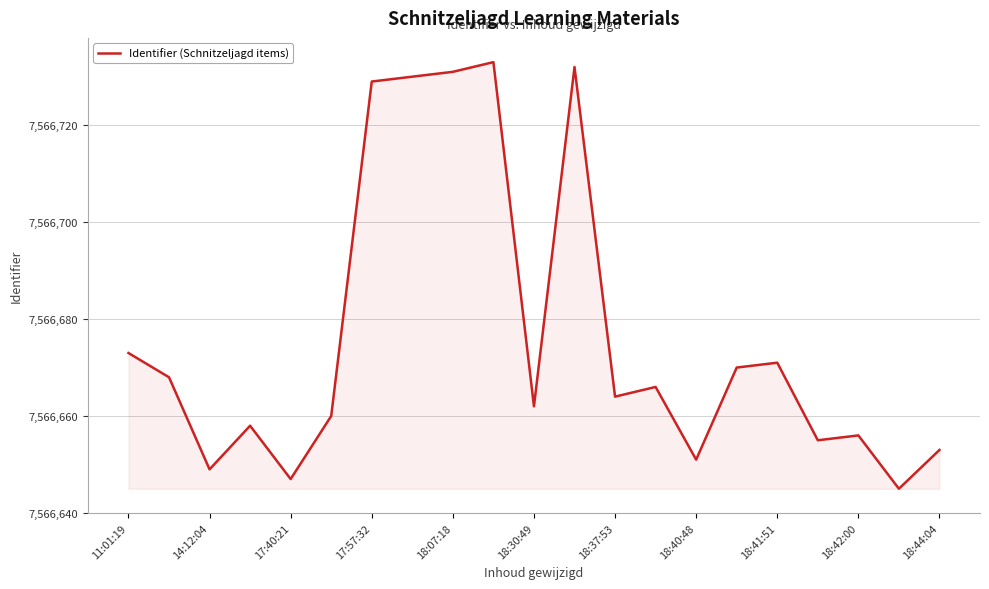

What is the greatest value displayed?

7566733